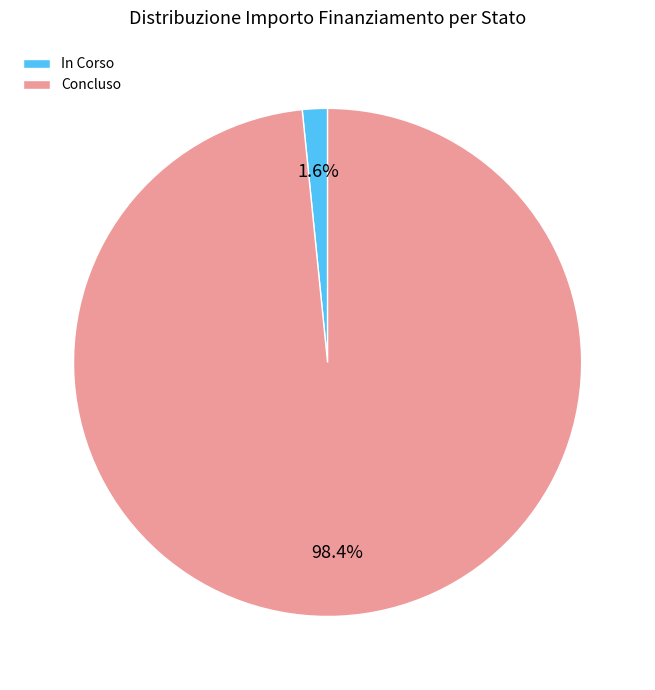

How much of the chart is everything except In Corso?

98.4%